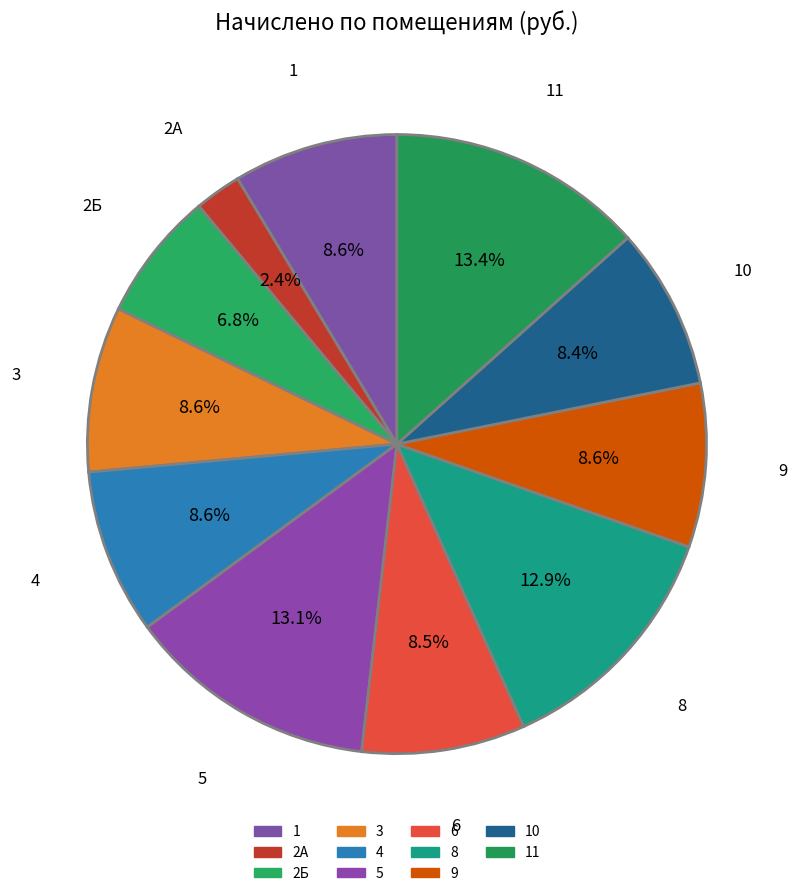

Count the number of slices in the pie.

11